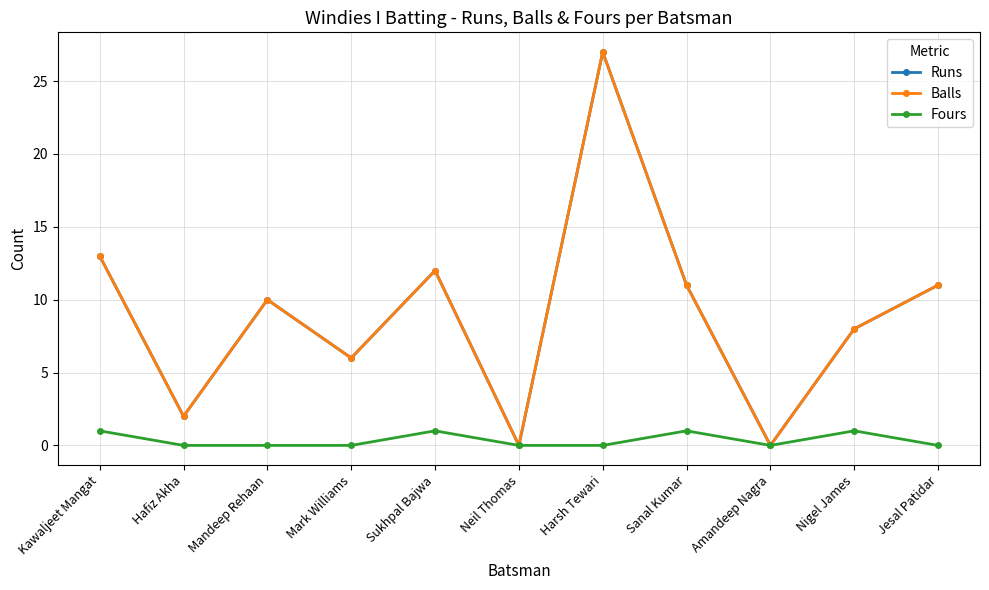

Is it true that Runs equals 1 at Hafiz Akha?

False